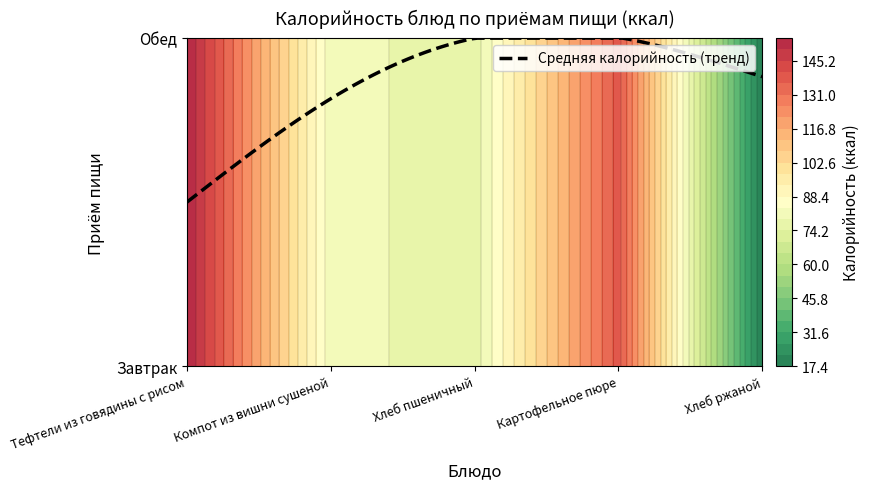

What is the spread (max minus min) of values at 1?

137.3